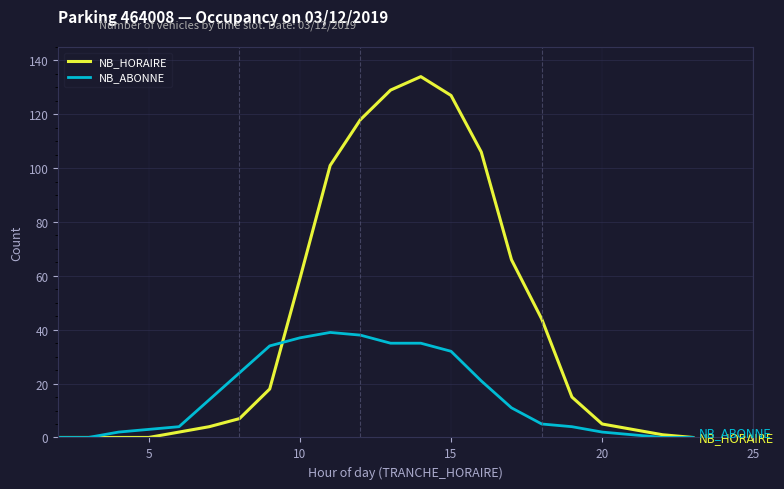

Which series has the largest range (max minus min)?

NB_HORAIRE